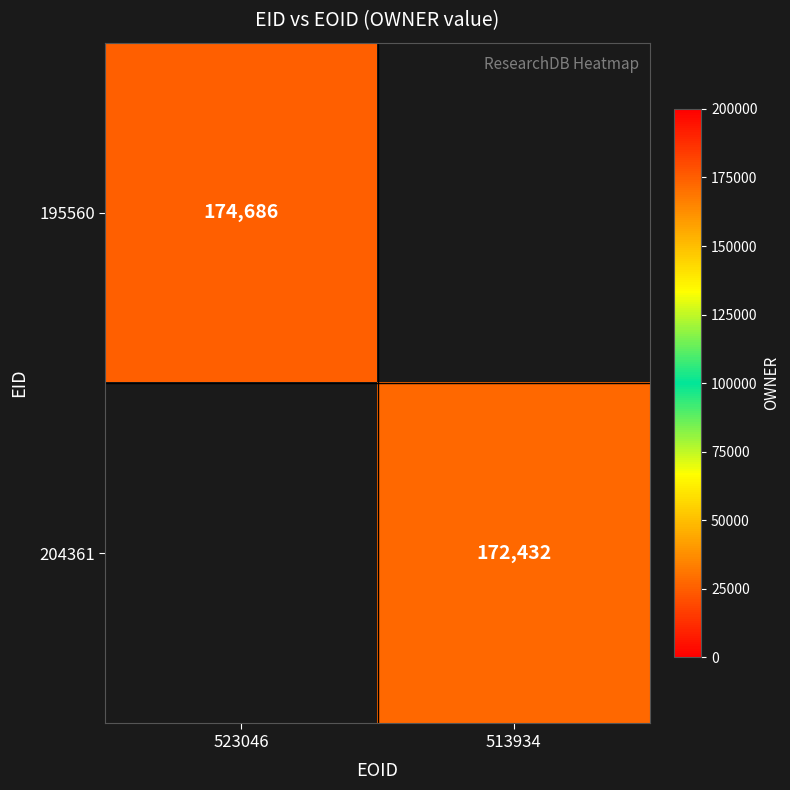

True or false: 195560 has a value of 174686 at 523046.

True